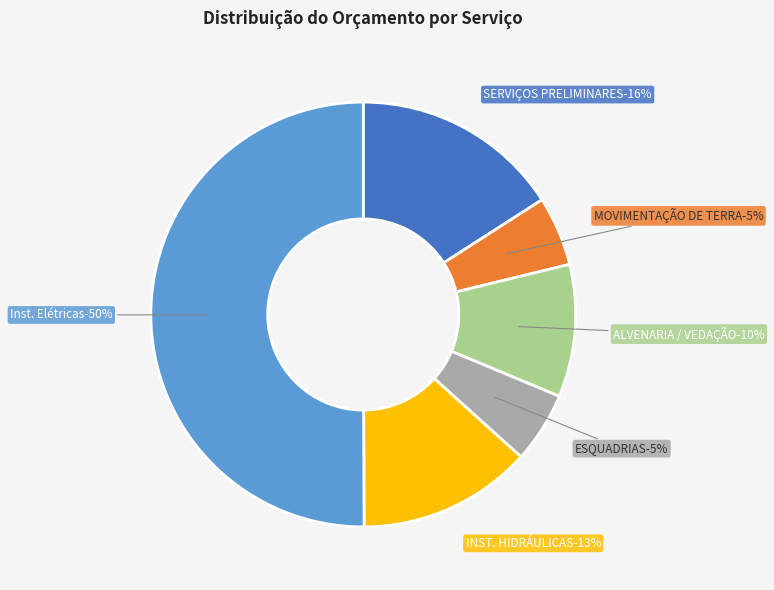

To the nearest percent, what is the combined percentage of MOVIMENTAÇÃO DE TERRA / DEMOLIÇÕES and ESQUADRIAS?

11%